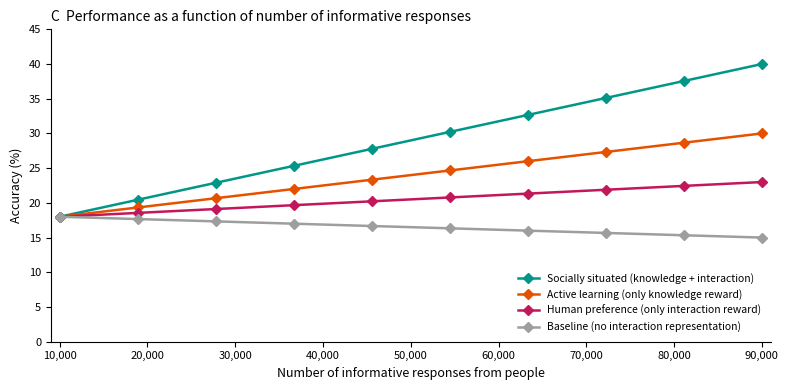

Which series has the largest range (max minus min)?

Socially situated (knowledge + interaction)